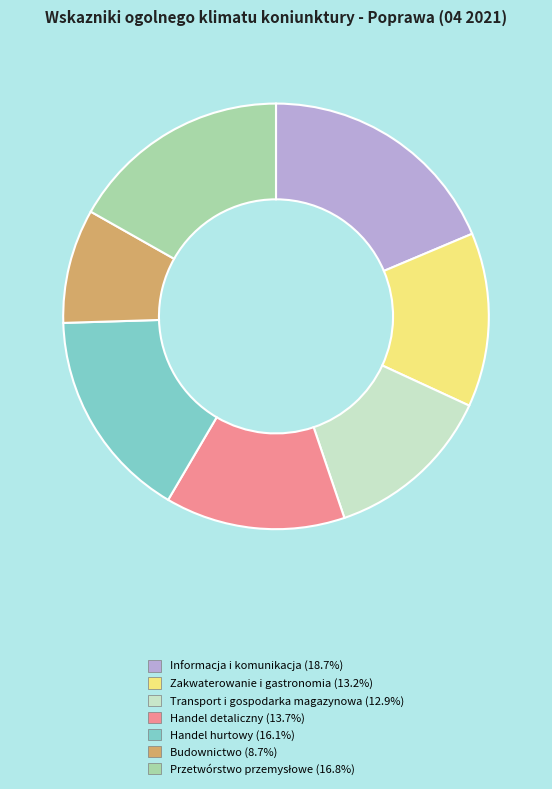

Which slice is the smallest?

Budownictwo